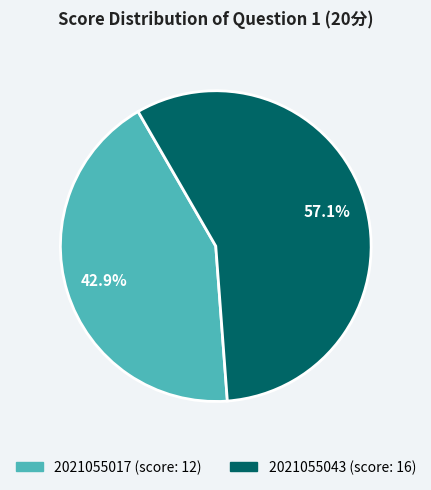

To the nearest percent, what is the combined percentage of 2021055017 and 2021055043?

100%